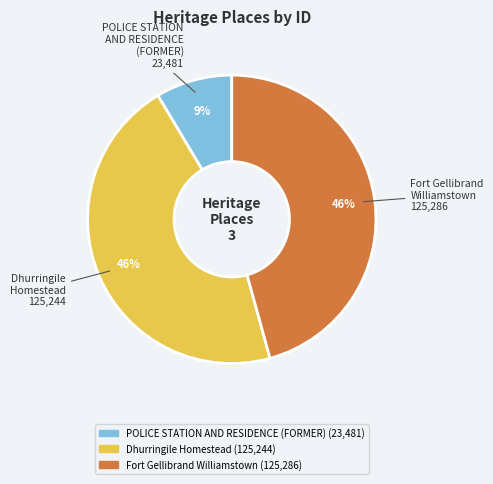

To the nearest percent, what portion does Dhurringile Homestead represent?

46%